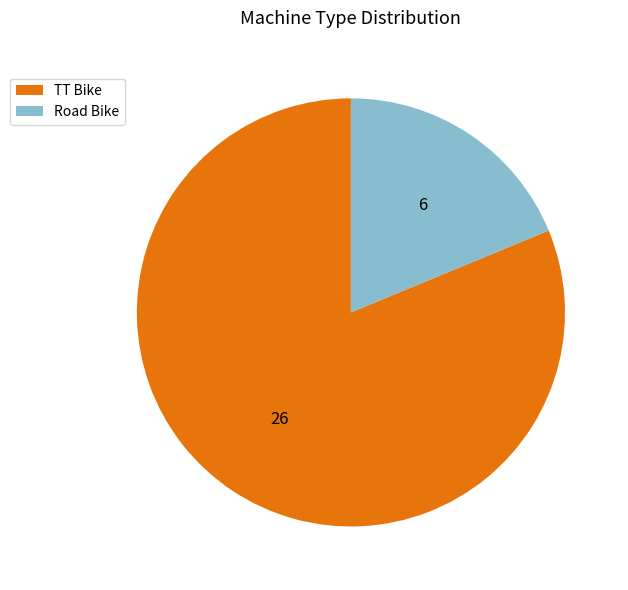

Do Road Bike and TT Bike together represent more than half of the pie?

Yes